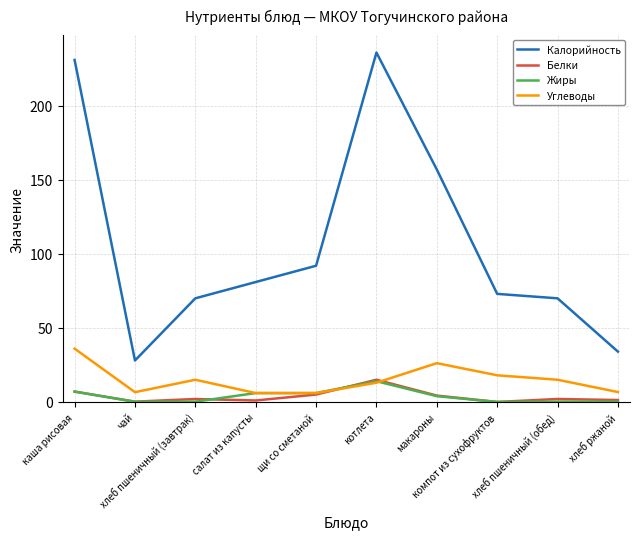

What is the highest value of the Углеводы series?

36.0